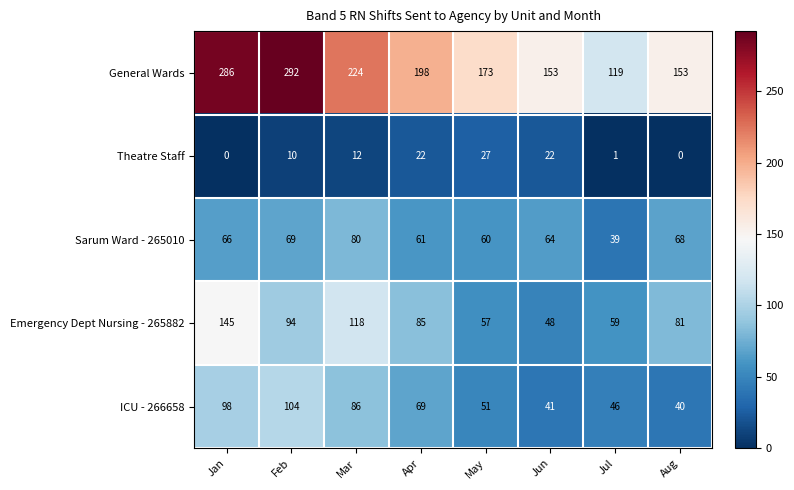

The value of Theatre Staff at Apr is 38. True or false?

False